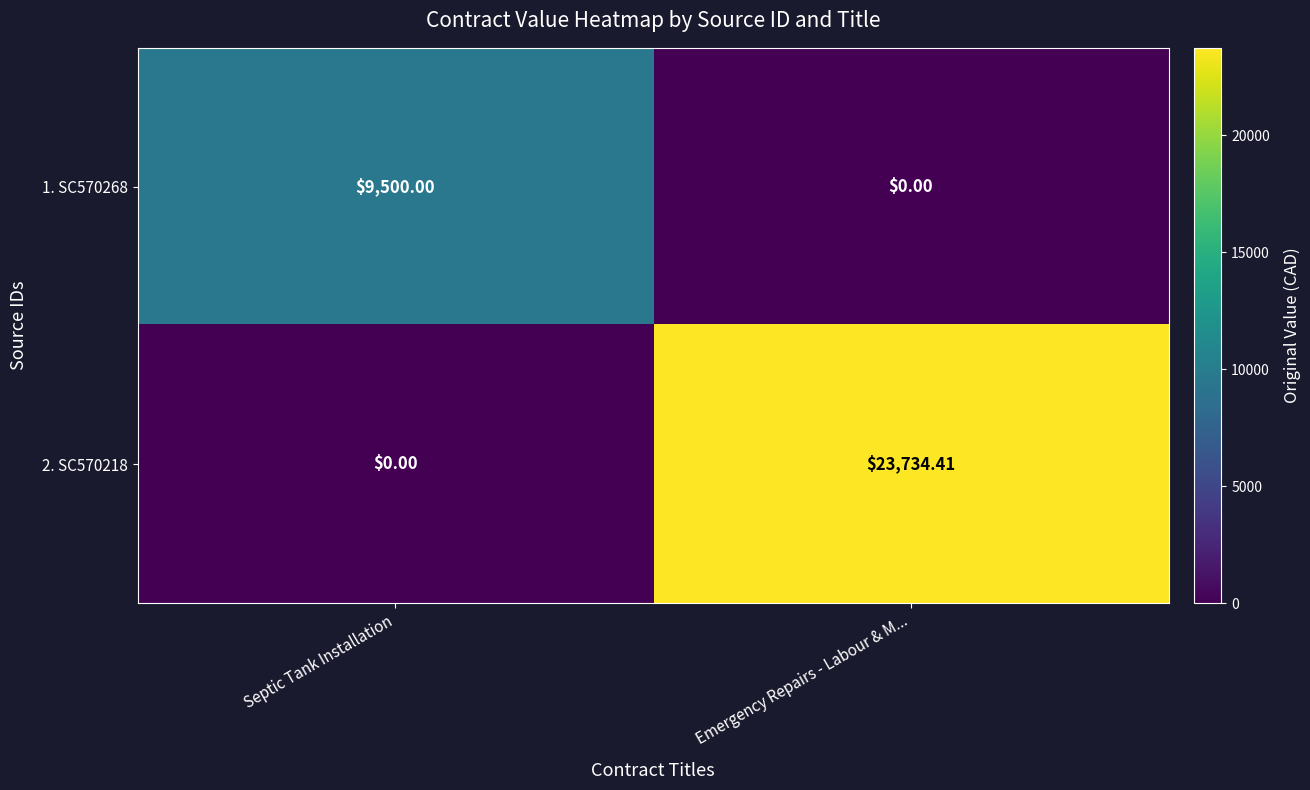

Rank the categories by 1. SC570268 value from lowest to highest.

Emergency Repairs - Labour & M..., Septic Tank Installation